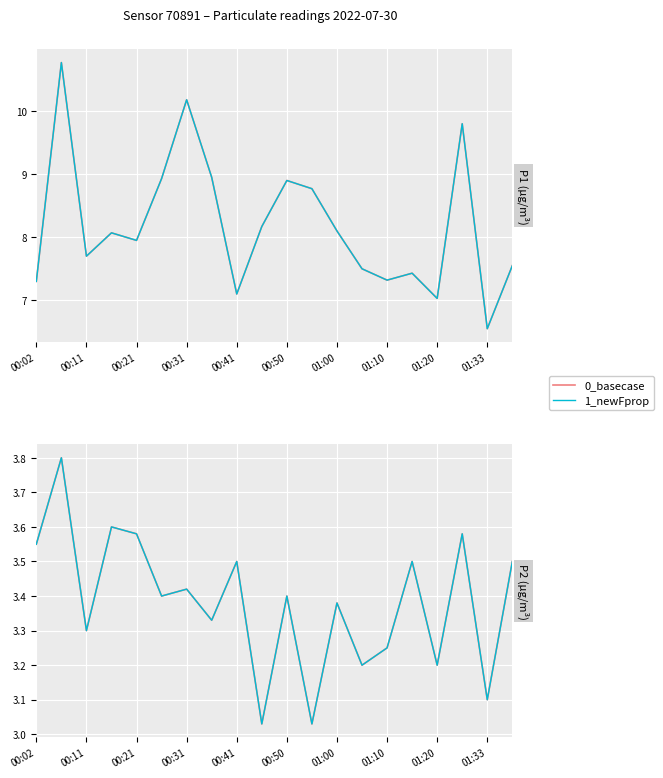

True or false: 1_newFprop and 0_basecase intersect in this chart.

False